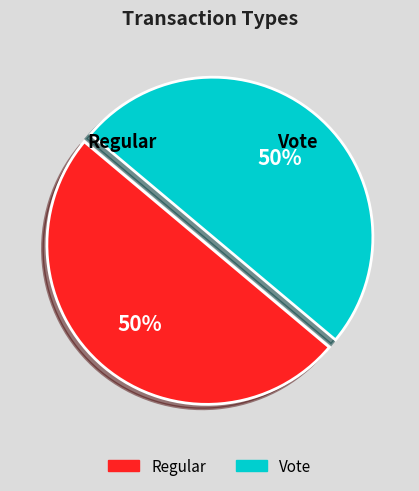

To the nearest percent, what percentage of the pie is Regular?

50%